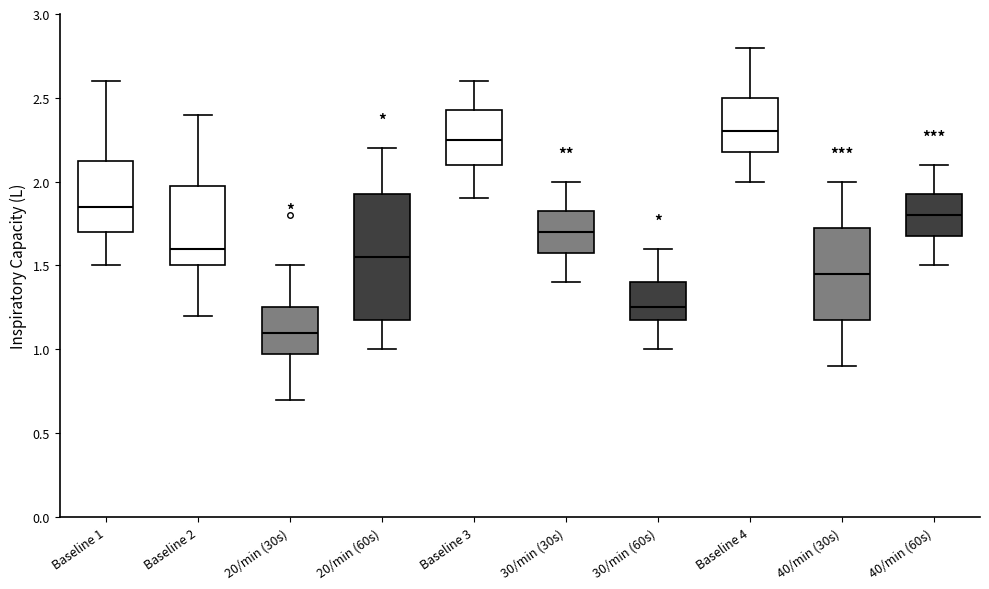

Where does the lower whisker of the box for 40/min (60s) end on the y-axis? The values are not printed on the chart, so give them approximately, as read against the axis.

1.50